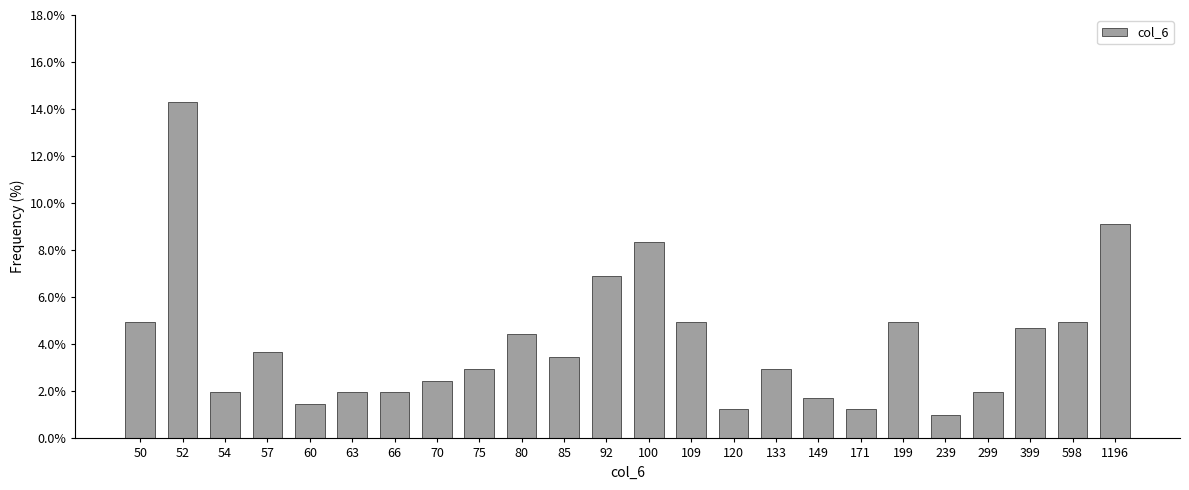

Reading right to left, transcribe all the data shown in this chart.

9.1	4.9	4.7	2.0	1.0	4.9	1.2	1.7	3.0	1.2	4.9	8.4	6.9	3.5	4.4	3.0	2.5	2.0	2.0	1.5	3.7	2.0	14.3	4.9